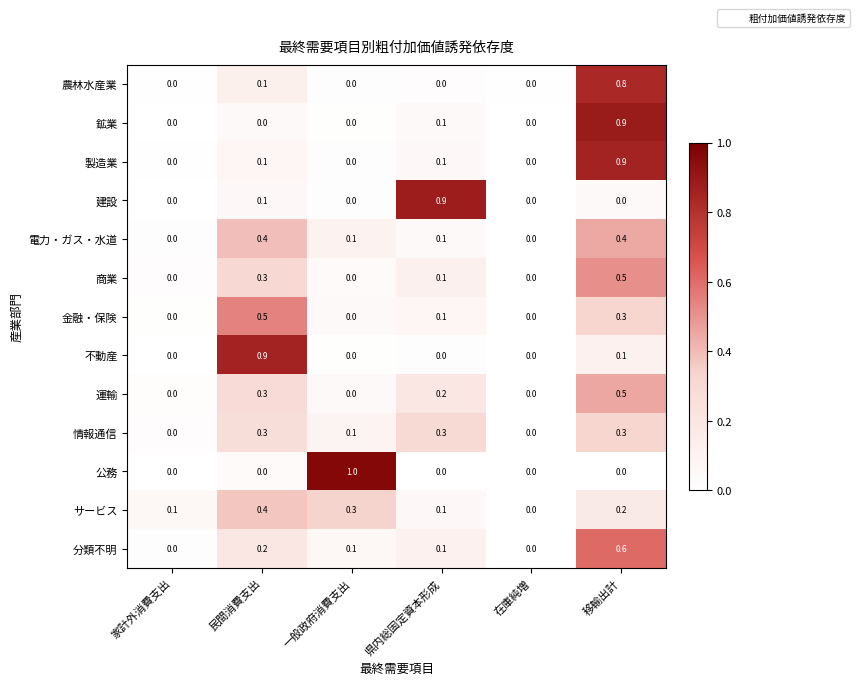

What is the spread (max minus min) of values at 一般政府消費支出?

1.0